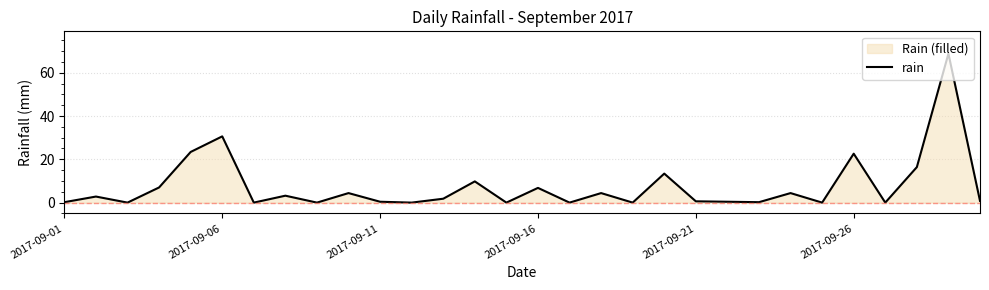

What is the greatest value displayed?

68.8